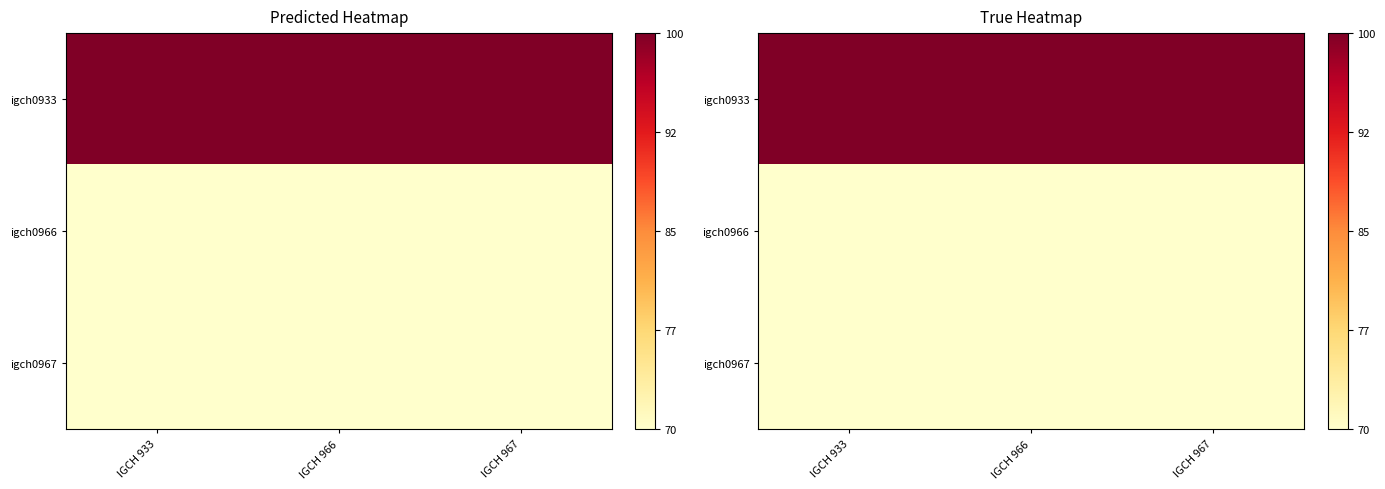

Rank the series by their maximum value, from lowest to highest.

igch0966, igch0967, igch0933